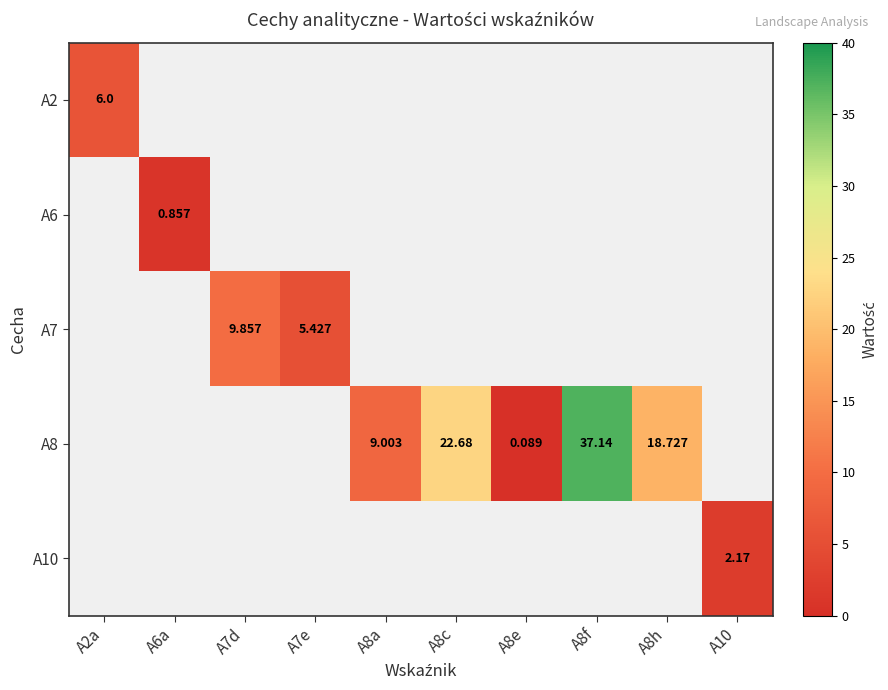

The value of A8 at A8e is 0.1. True or false?

False